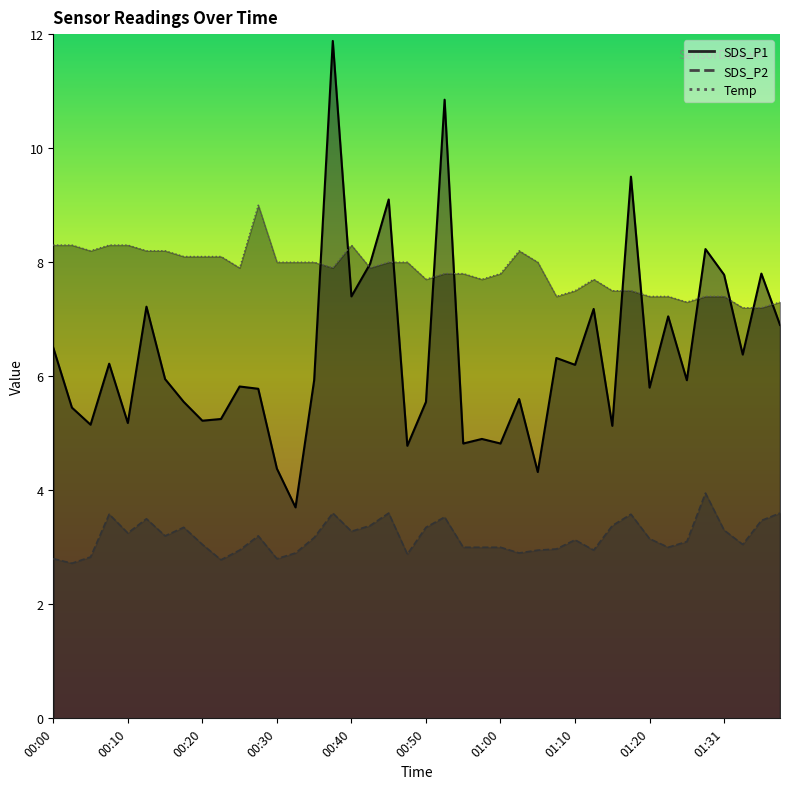

At which category does Temp reach its first local peak?

00:28